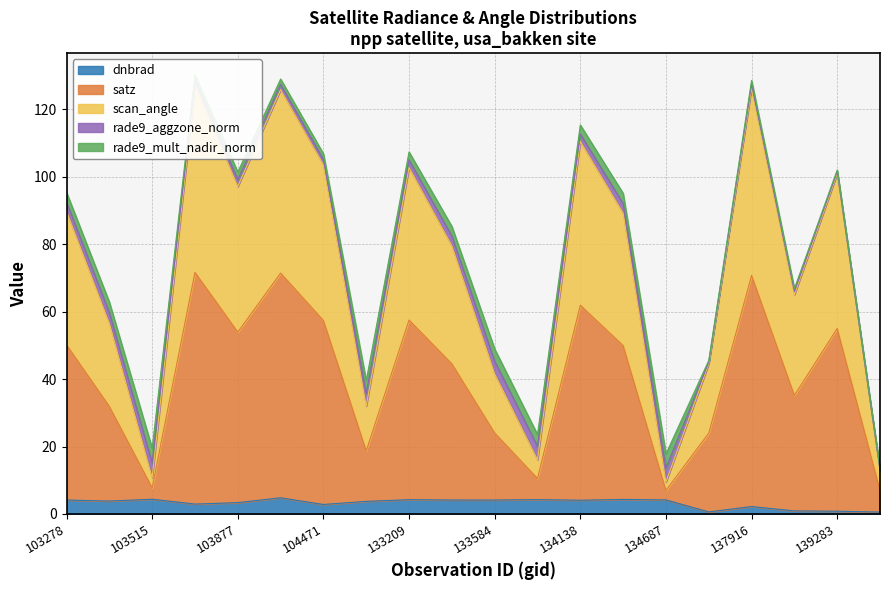

At which category is the sum across all series the highest?

103642